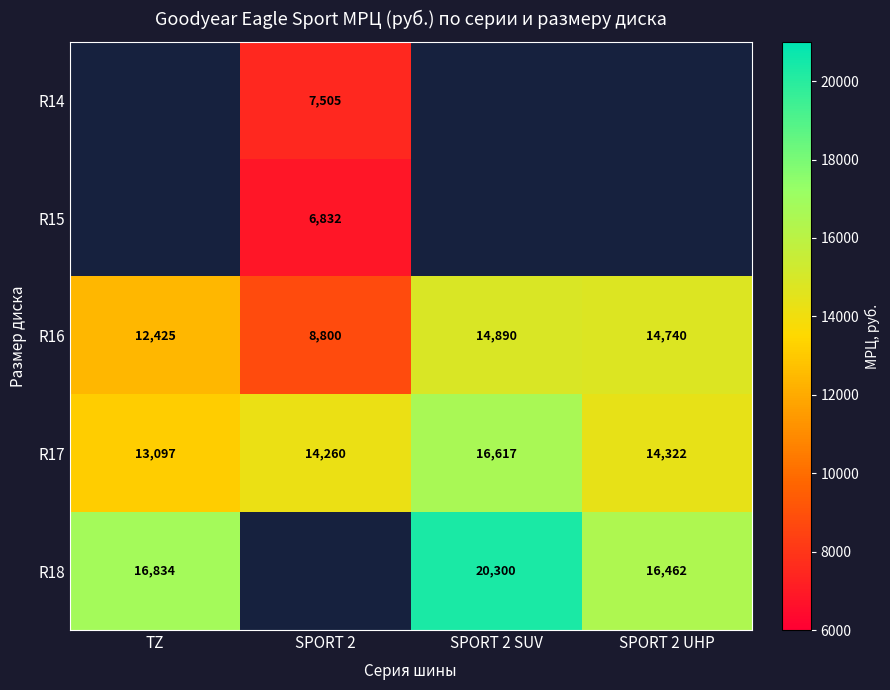

What is the difference between the R16 values at SPORT 2 SUV and TZ?

2465